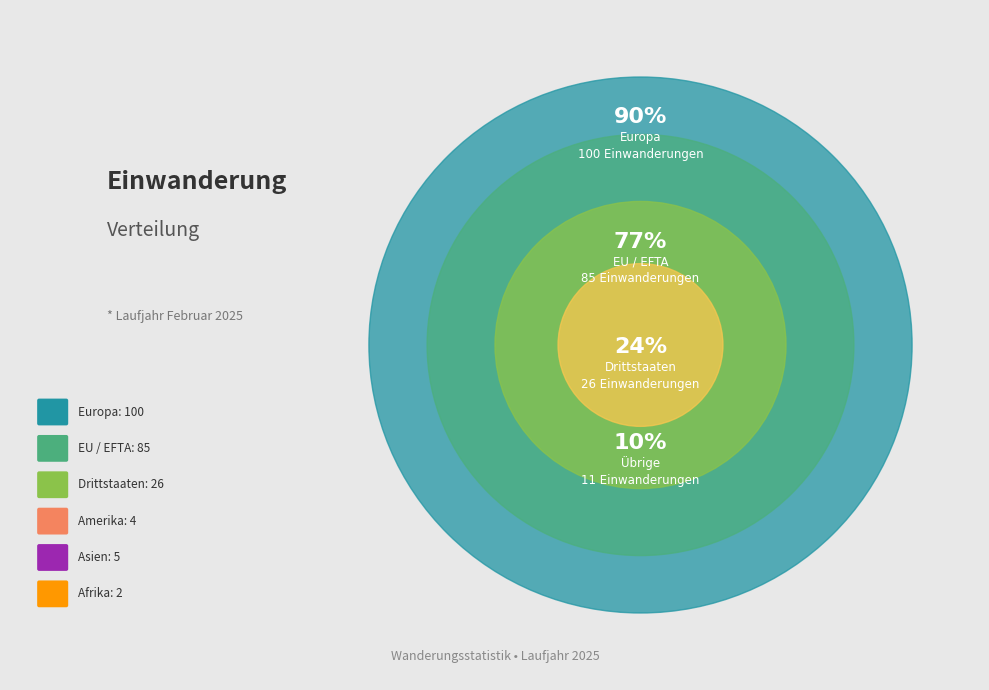

Which slice is the largest?

Europa